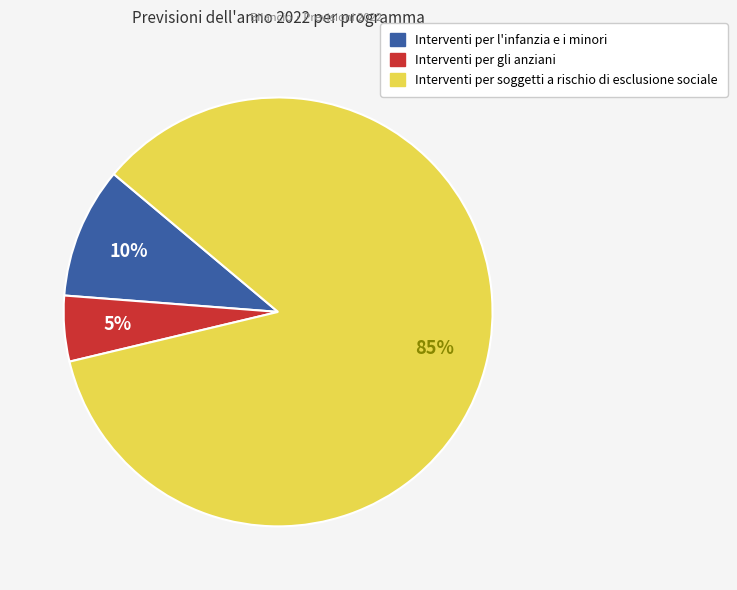

Which category has the biggest portion of the pie?

Interventi per soggetti a rischio di esclusione sociale